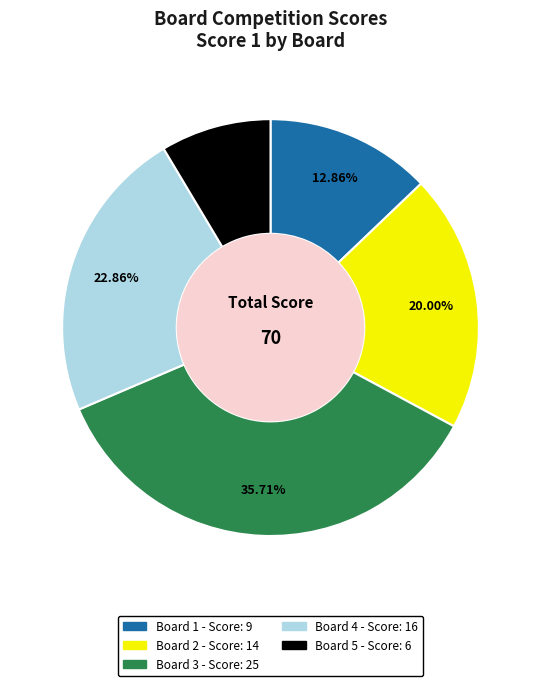

To the nearest percent, what percentage of the pie is Board 2?

20%